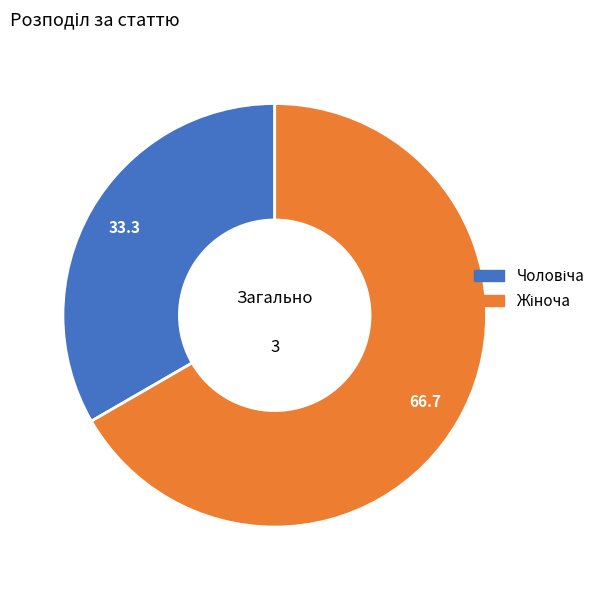

Is there any slice that represents more than half of the pie?

Yes